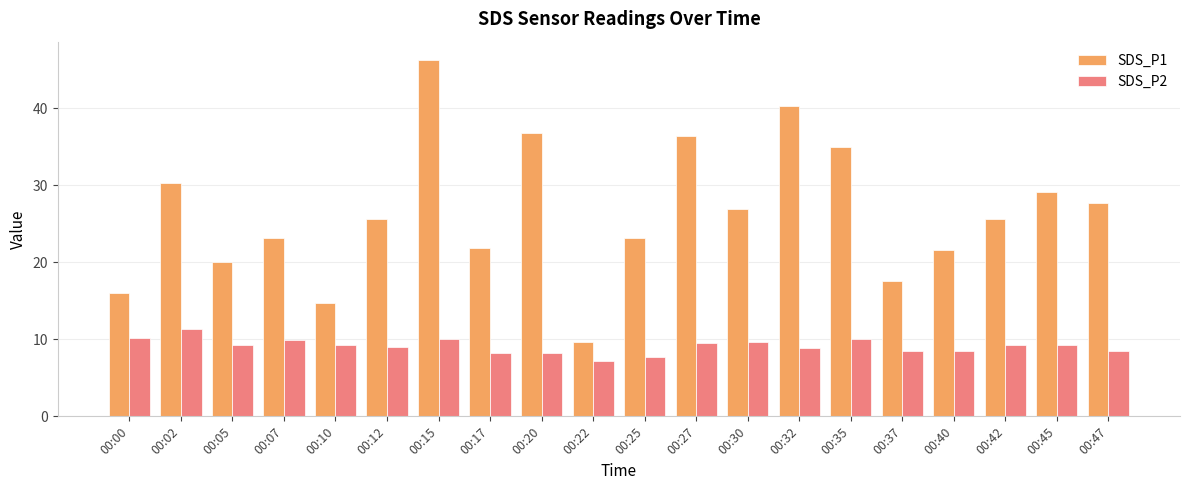

What is the total value across all series at 00:47?

36.2